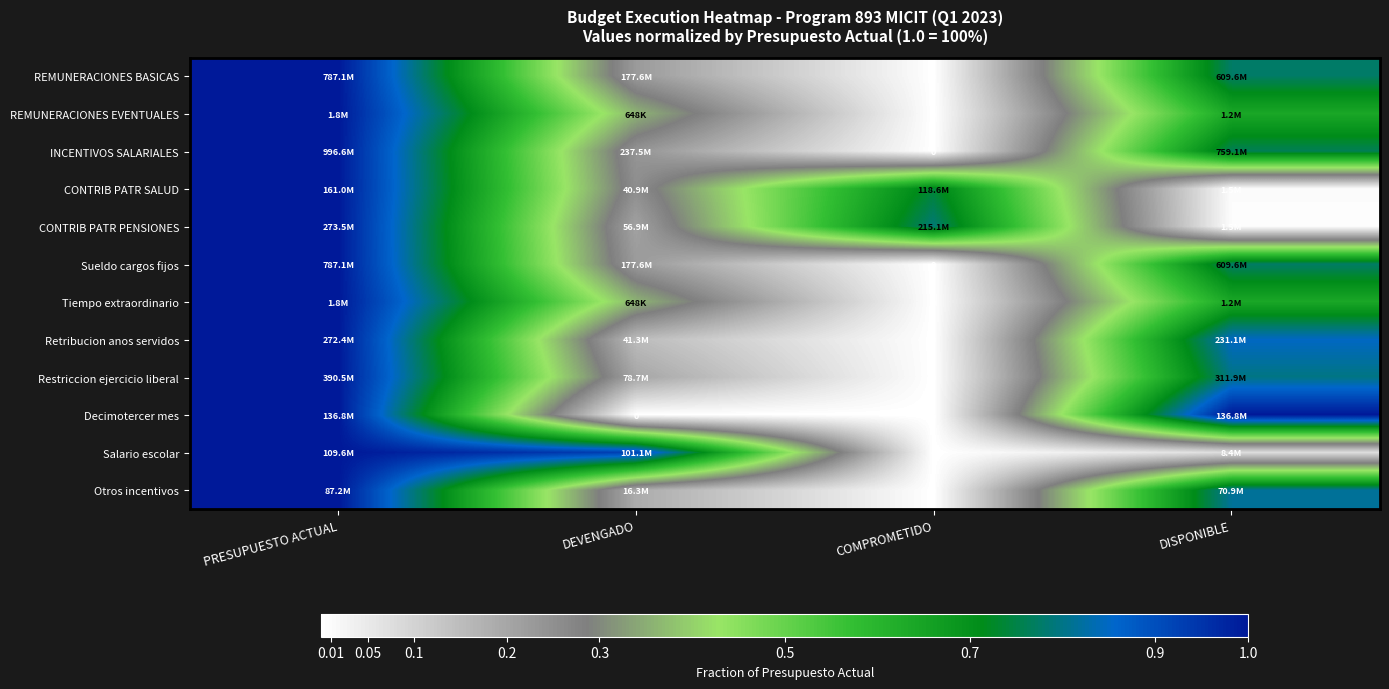

The Otros incentivos series shows 0.1 at DEVENGADO. True or false?

False